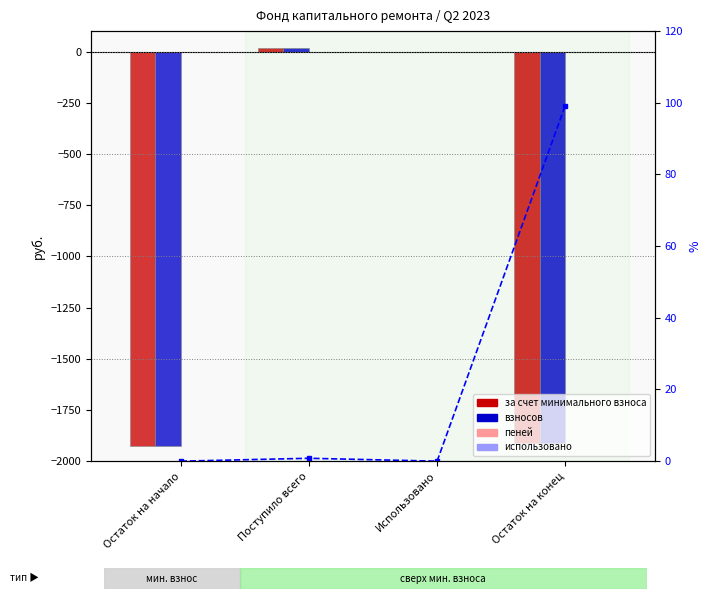

At which label does за счет минимального взноса reach its peak?

Поступило всего